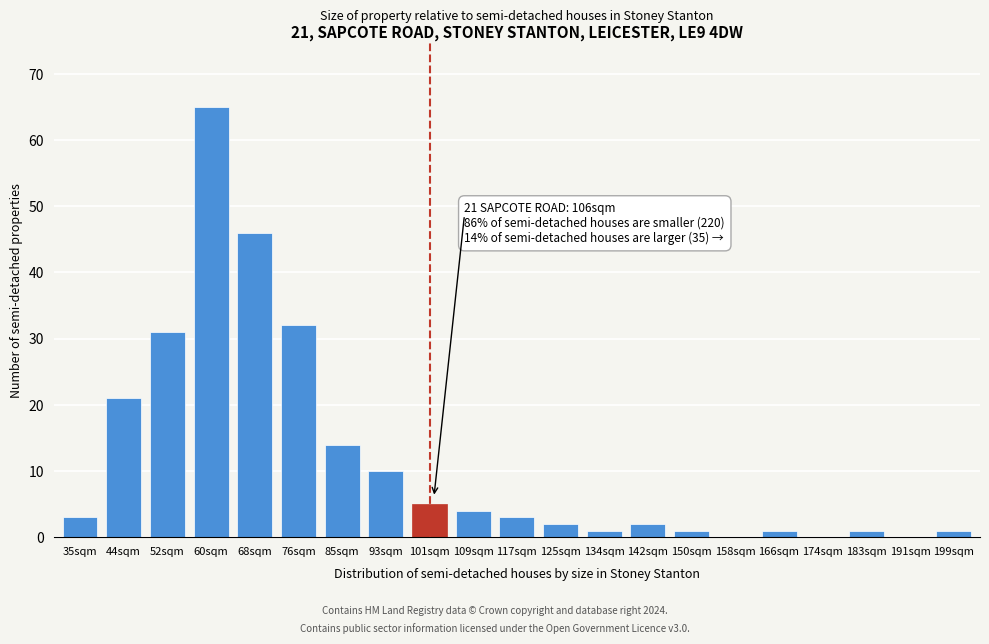

Reading left to right, extract all data points from this chart.

35sqm=3	44sqm=21	52sqm=31	60sqm=65	68sqm=46	76sqm=32	85sqm=14	93sqm=10	101sqm=5	109sqm=4	117sqm=3	125sqm=2	134sqm=1	142sqm=2	150sqm=1	158sqm=0	166sqm=1	174sqm=0	183sqm=1	191sqm=0	199sqm=1